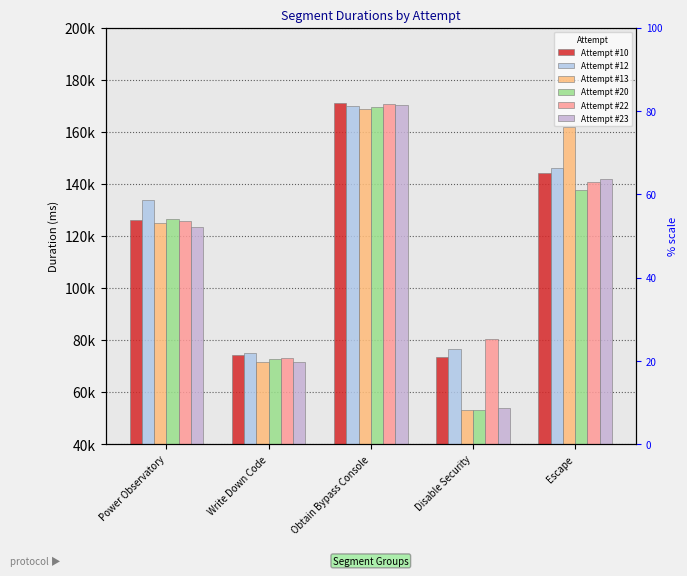

Reading right to left, extract all data points from this chart.

Attempt #10: Escape=144228	Disable Security=73463	Obtain Bypass Console=170917	Write Down Code=74375	Power Observatory=126188
Attempt #12: Escape=146113	Disable Security=76417	Obtain Bypass Console=169759	Write Down Code=75012	Power Observatory=133672
Attempt #13: Escape=161726	Disable Security=53201	Obtain Bypass Console=168773	Write Down Code=71635	Power Observatory=125111
Attempt #20: Escape=137777	Disable Security=53134	Obtain Bypass Console=169408	Write Down Code=72907	Power Observatory=126479
Attempt #22: Escape=140602	Disable Security=80575	Obtain Bypass Console=170726	Write Down Code=73190	Power Observatory=125613
Attempt #23: Escape=141885	Disable Security=53894	Obtain Bypass Console=170150	Write Down Code=71542	Power Observatory=123542